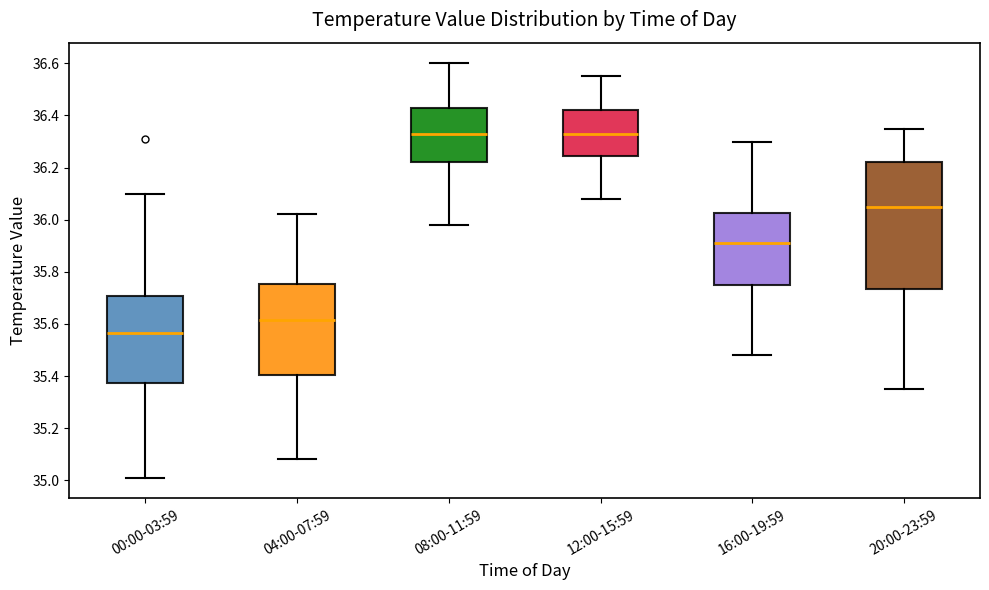

Where is the lower edge of the box for 00:00-03:59 on the y-axis? The values are not printed on the chart, so give them approximately, as read against the axis.

35.38